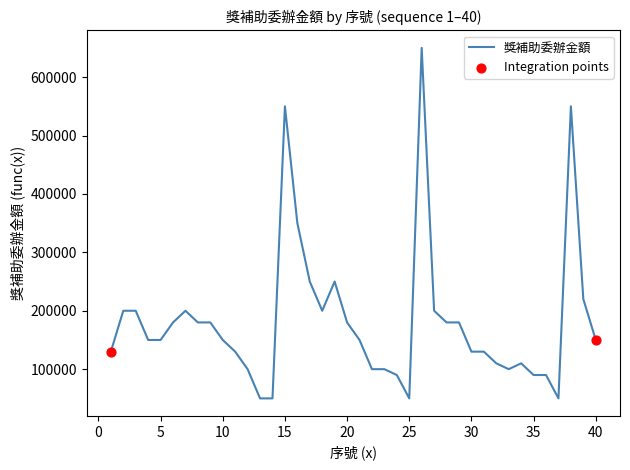

What is the difference between the maximum and minimum values?

600000